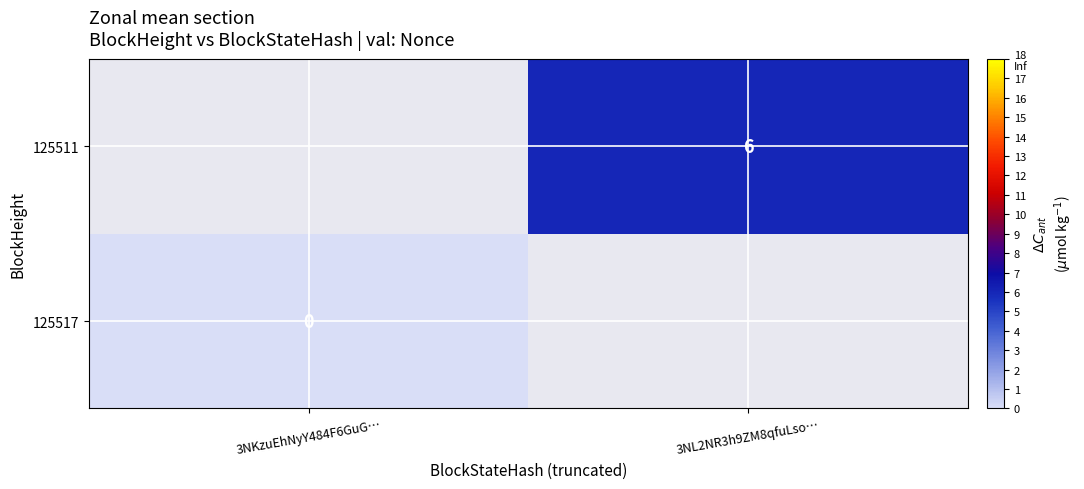

Is it true that 125511 equals 11 at 3NL2NR3h9ZM8qfuLso…?

False